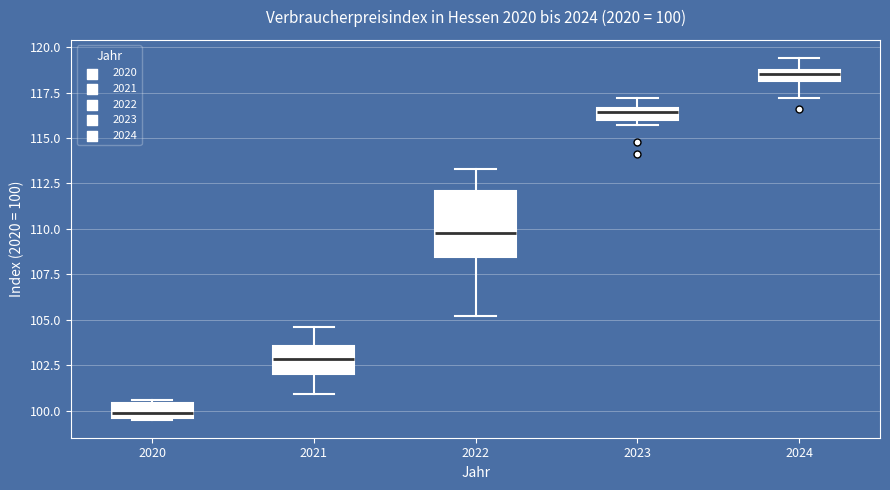

Comparing the boxes themselves (not the whiskers), which one is the tallest?

2022